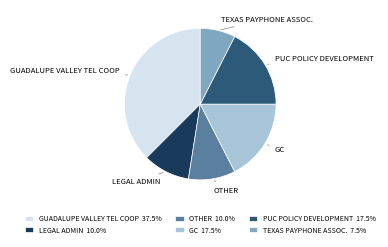

Is OTHER 10.0% the majority of the pie?

No